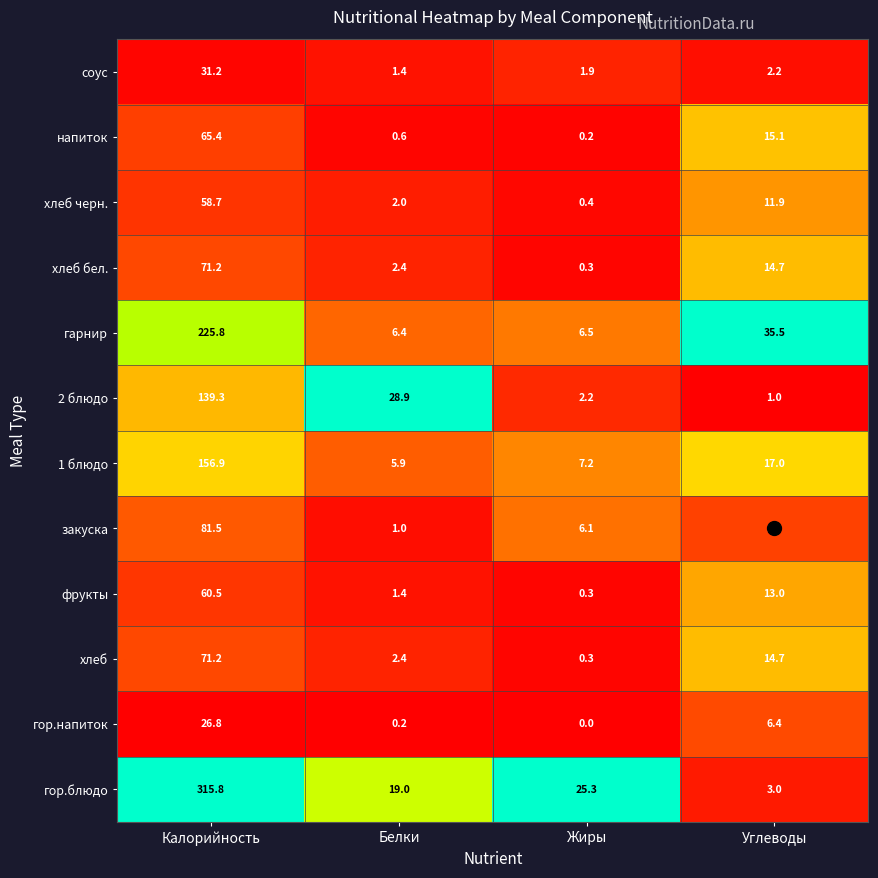

At which label is закуска closest to 41?

Жиры